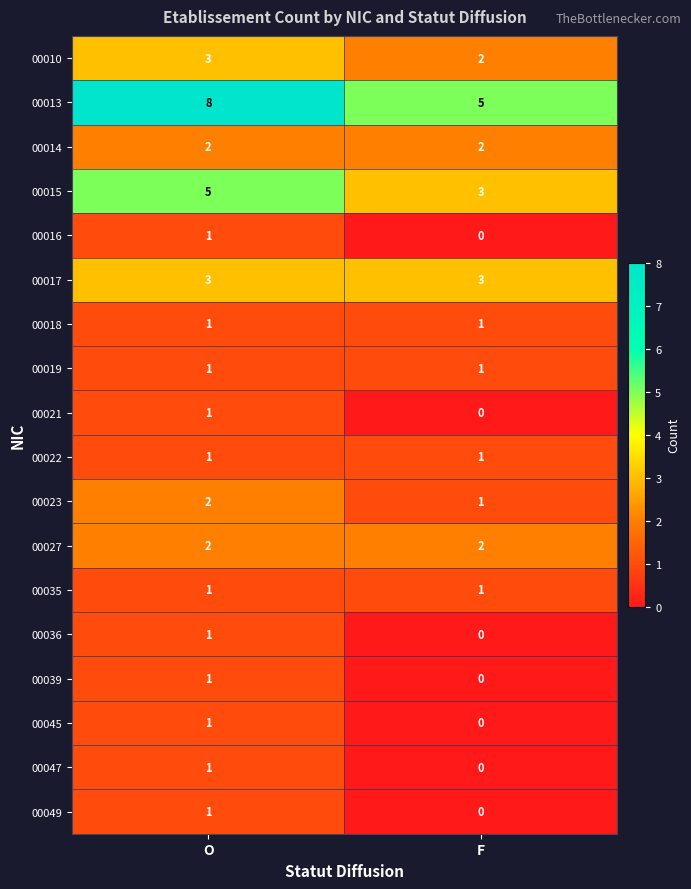

What is the difference between the maximum and minimum values in the 00013 series?

3